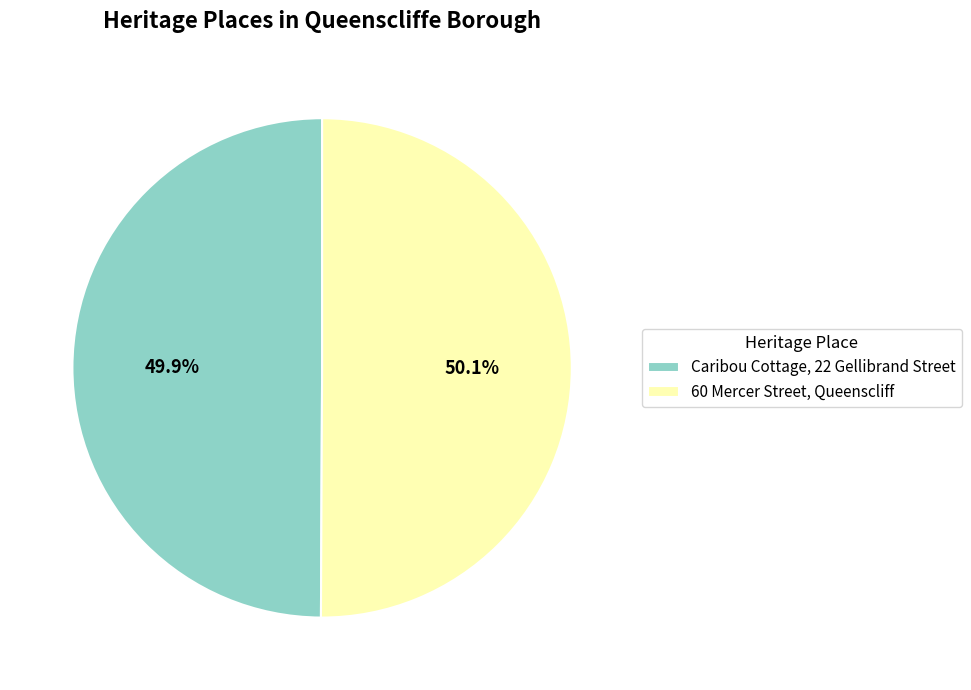

Do Caribou Cottage, 22 Gellibrand Street and 60 Mercer Street, Queenscliff together represent more than half of the pie?

Yes